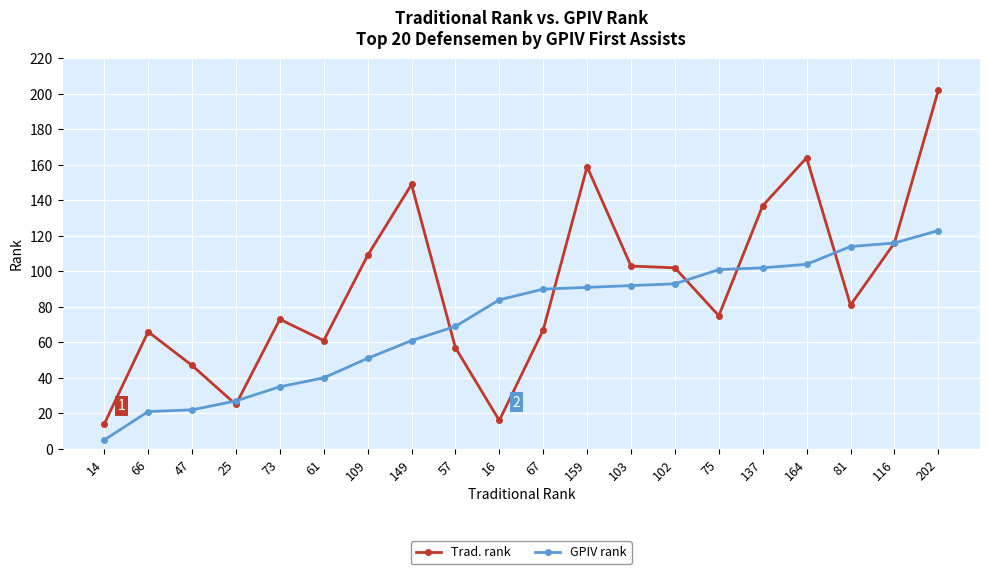

What position from the right is 73?

16